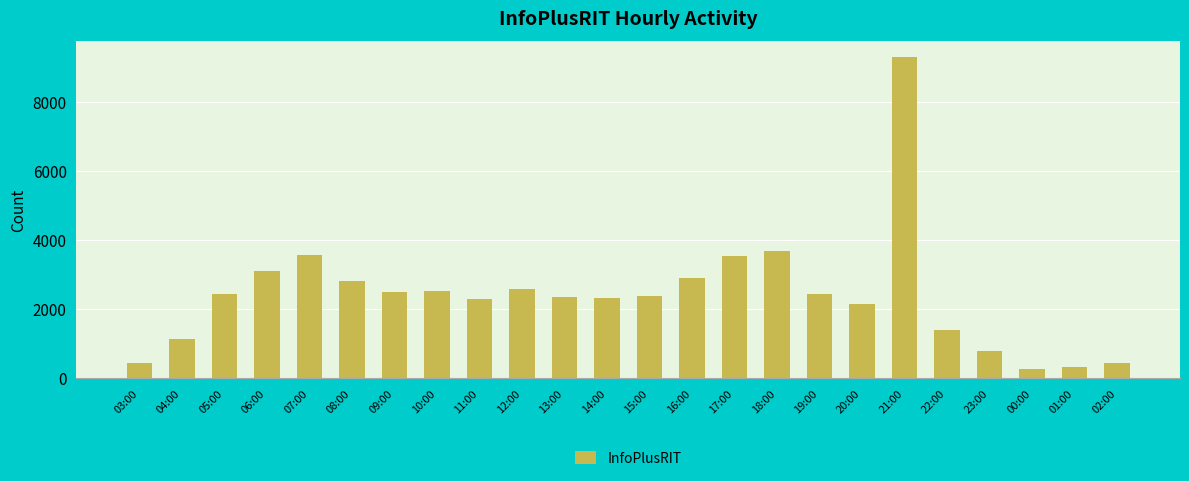

What is the value of the 23rd bar from the left?

323